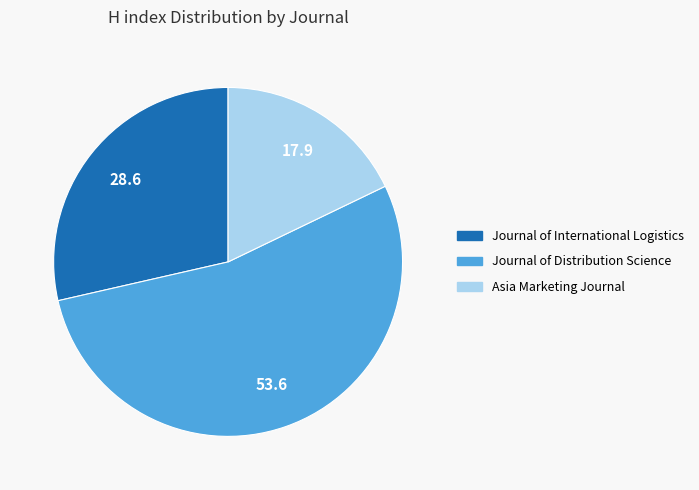

Is Asia Marketing Journal the majority of the pie?

No